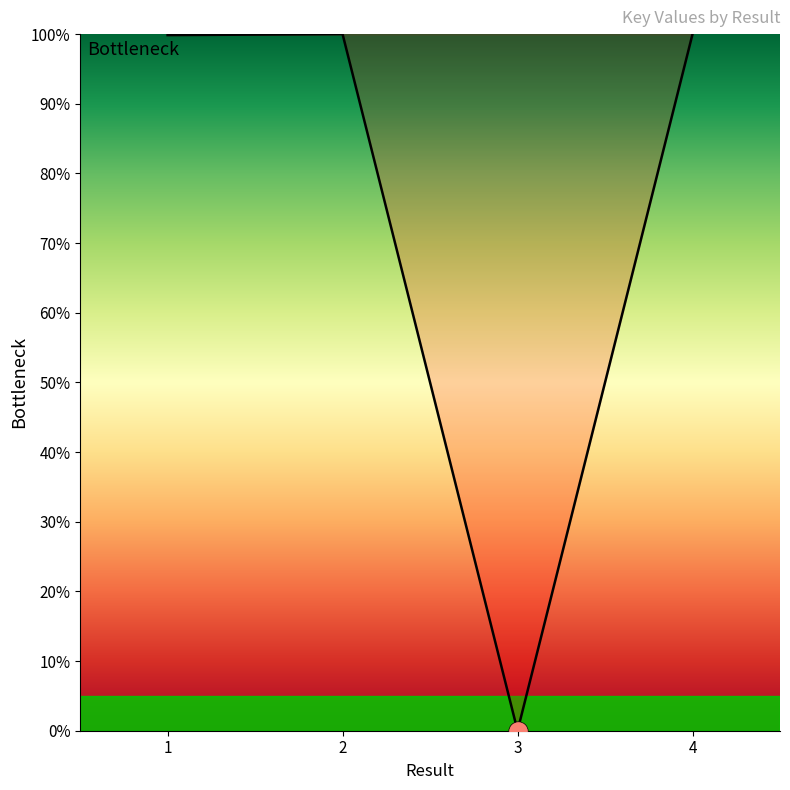

What is the average value?

75.0